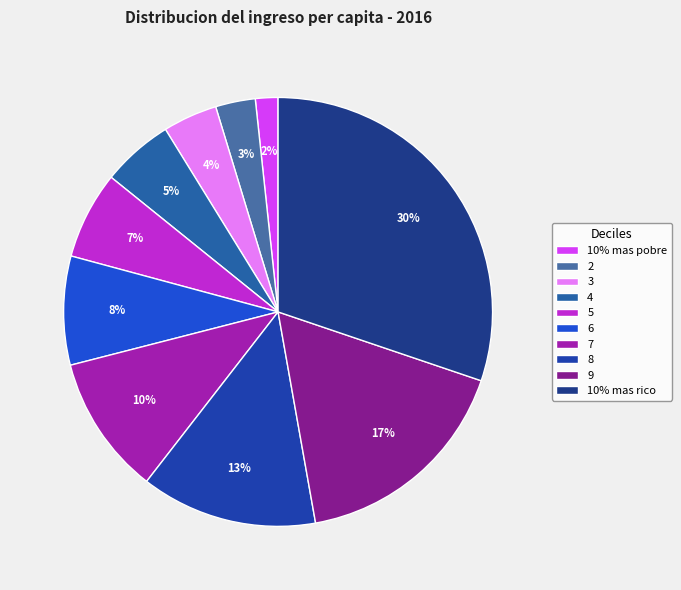

Does 7 represent more than half of the total?

No